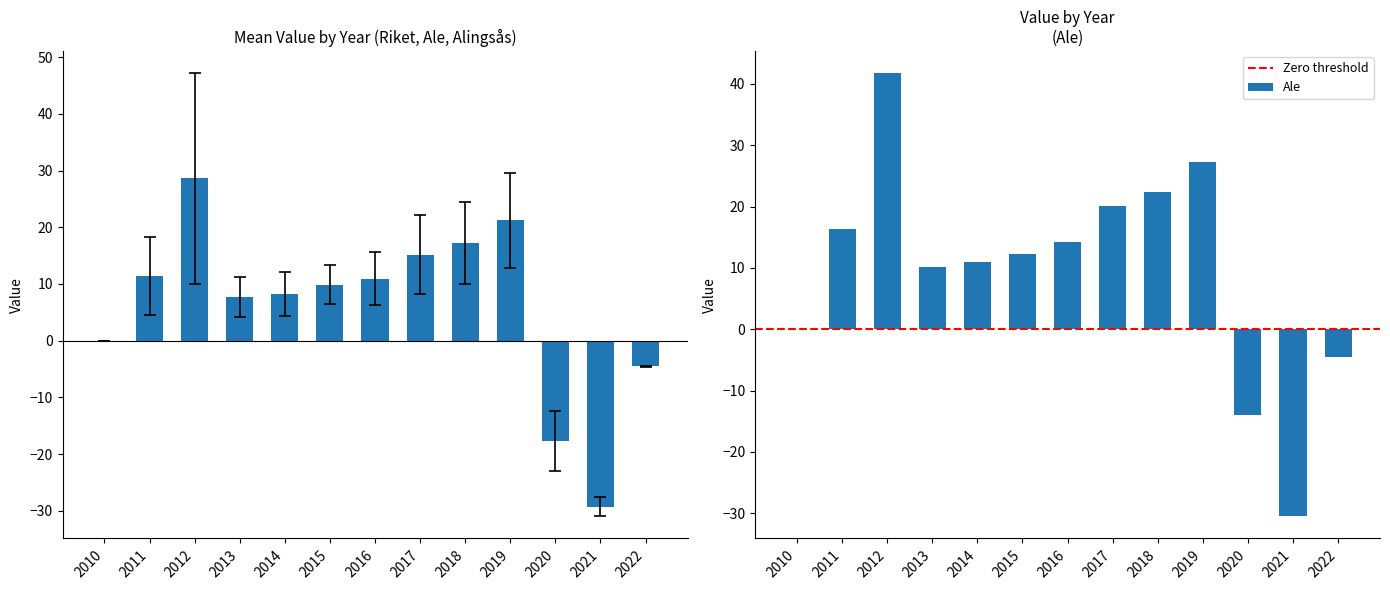

What is the sum of all Riket values?

8.3